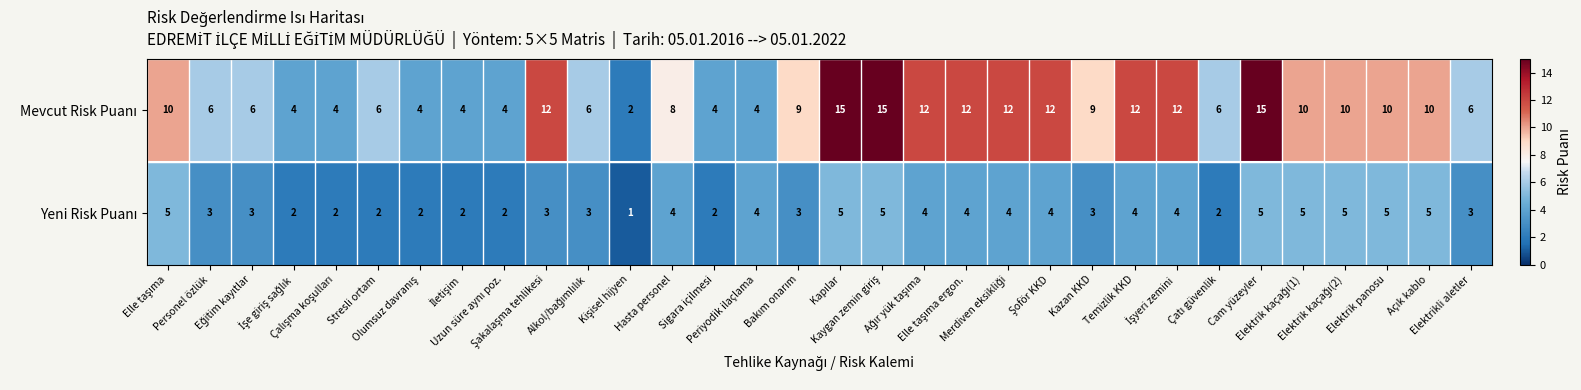

At which category is the sum across all series the highest?

Kapılar